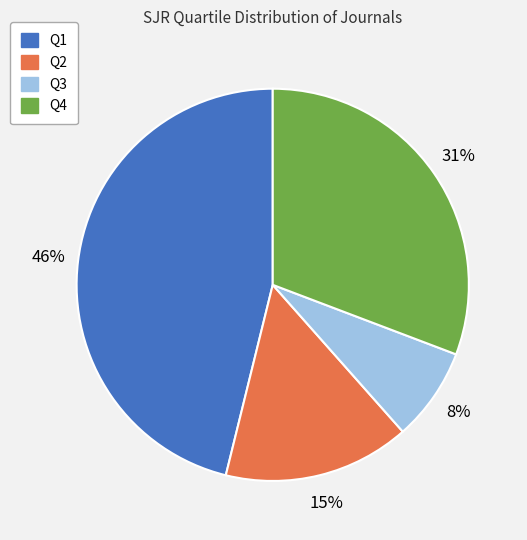

How many segments does this pie chart have?

4